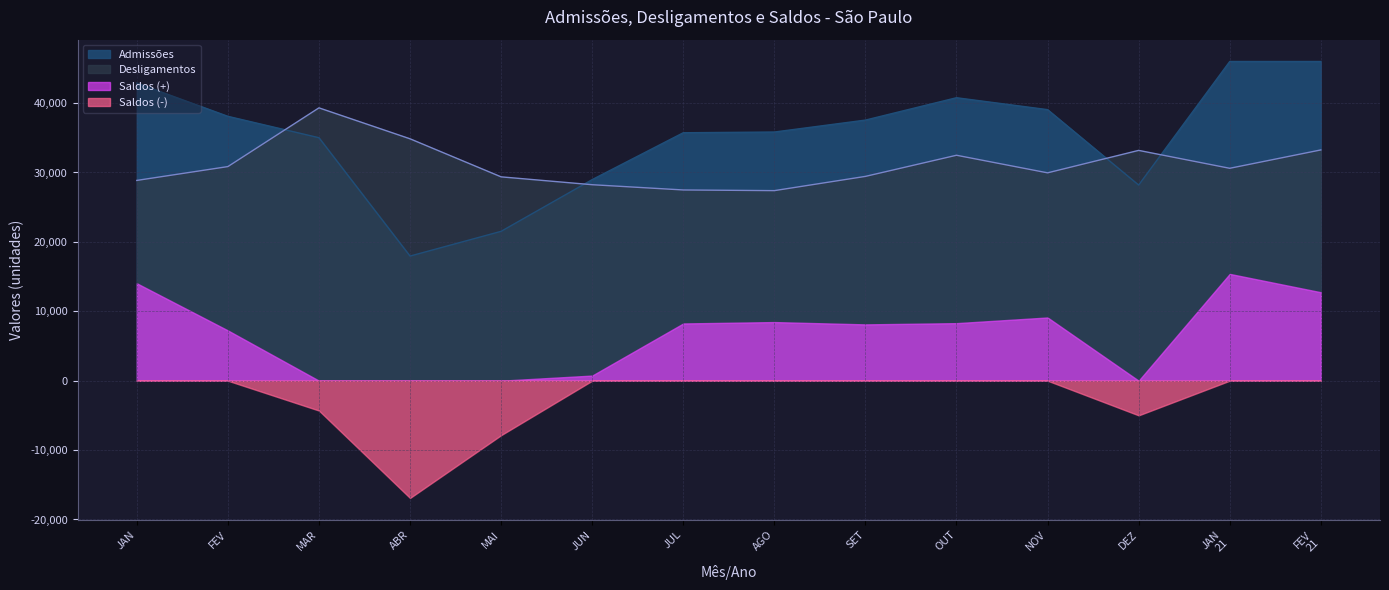

What value does the Desligamentos series have at JAN, to the nearest 10?

28860